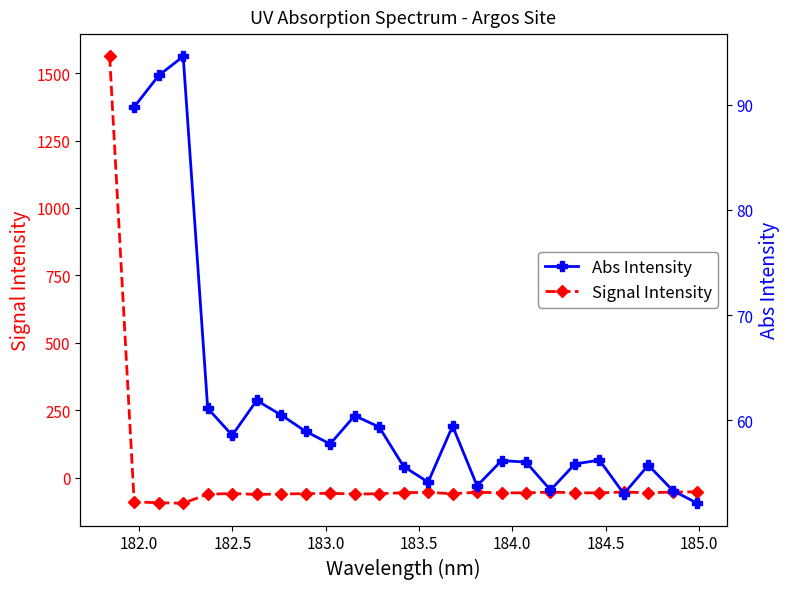

What is the value of the Signal Intensity point at the 4th from the left?

-94.6